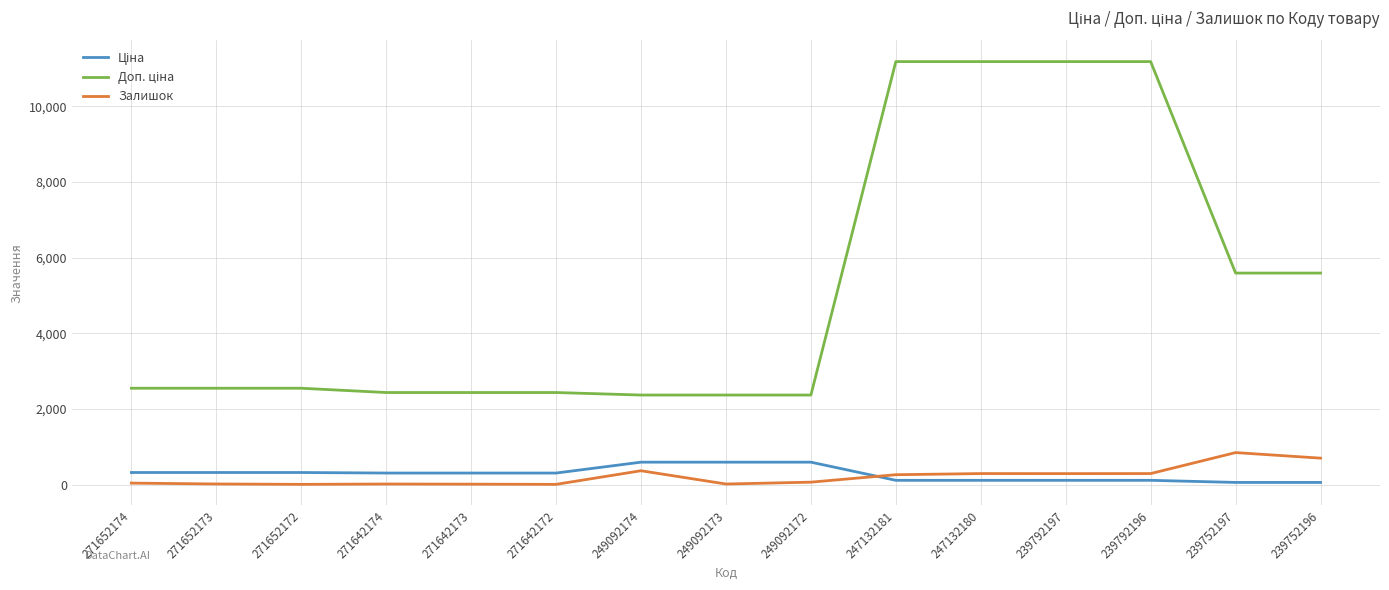

What is the greatest value displayed?

11182.0